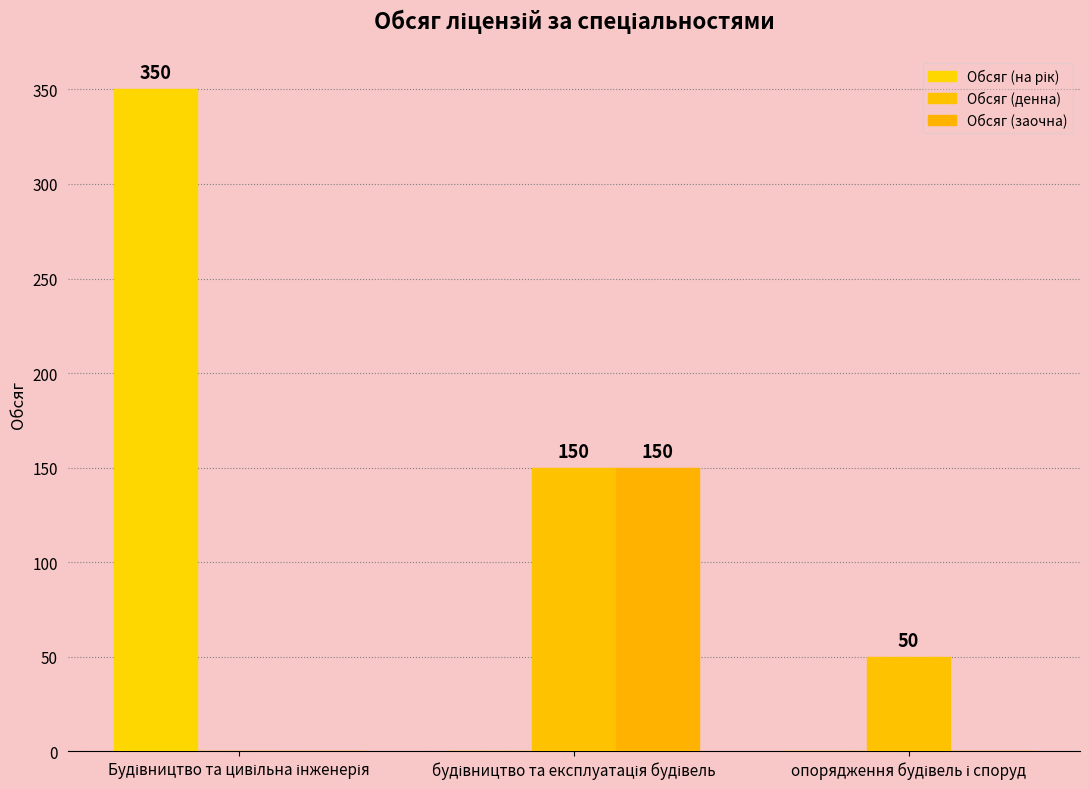

At which label does Обсяг (денна) first exceed 50?

будівництво та експлуатація будівель